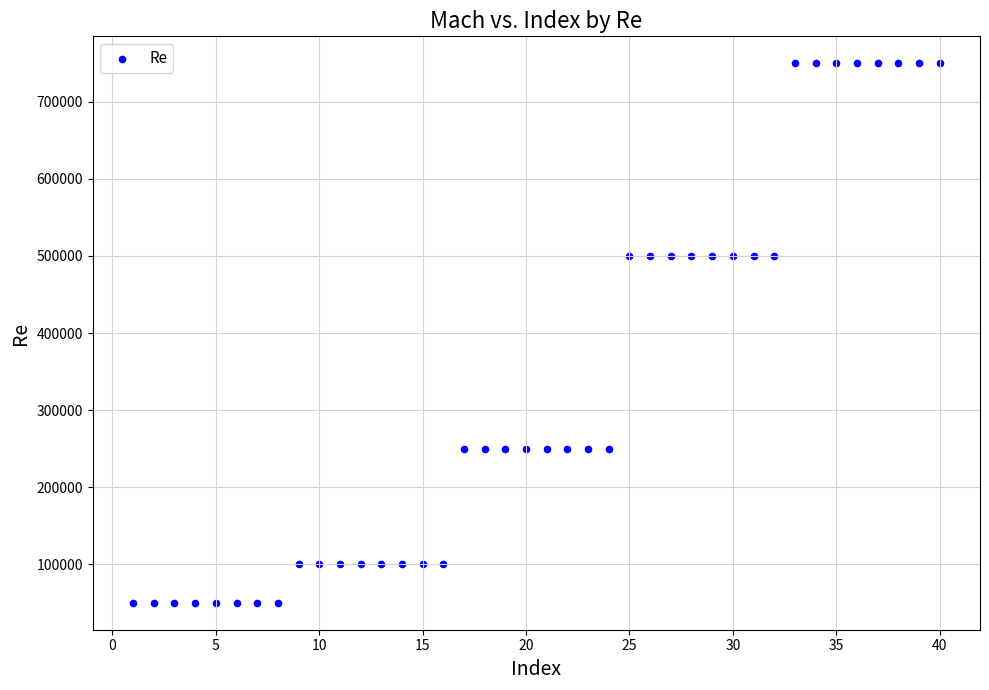

What is the range of Y values (max minus min)?

700000